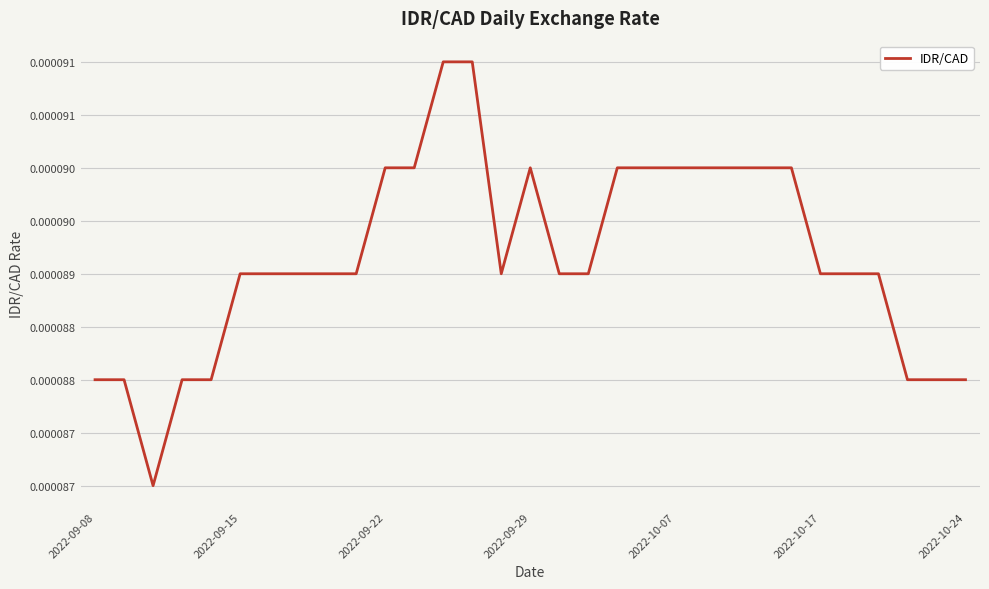

Does the chart have visible grid lines?

Yes